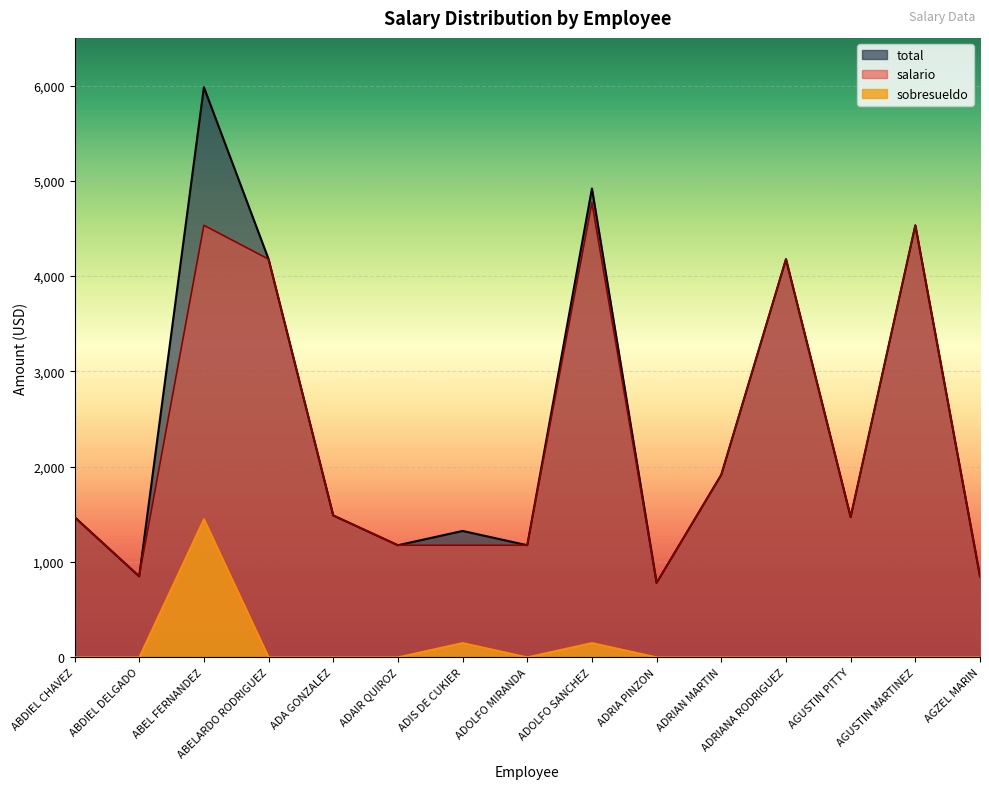

True or false: total and sobresueldo intersect in this chart.

False